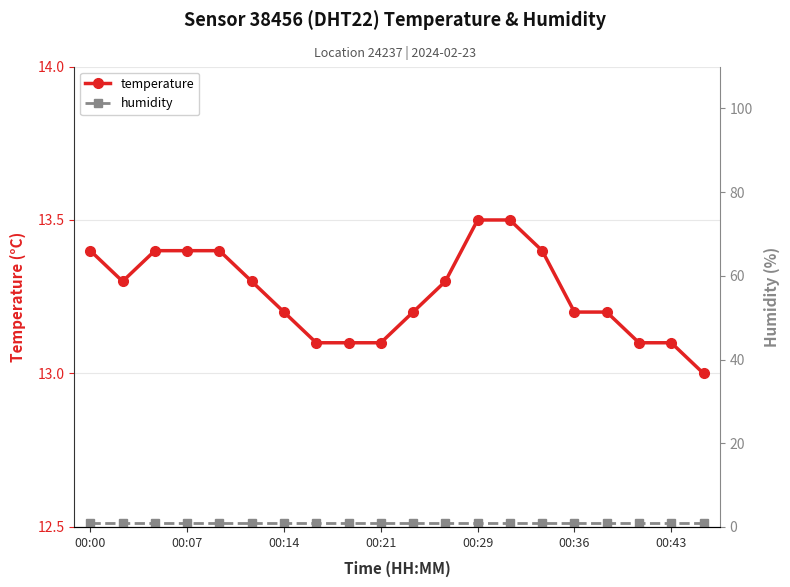

What is the average value of the temperature series?

13.3